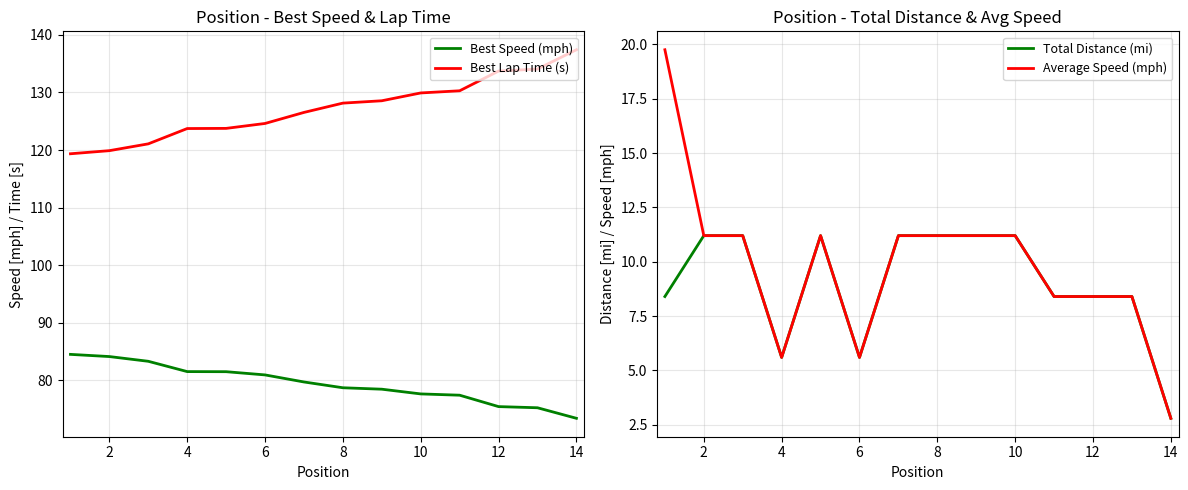

Is it true that Total Distance (mi) equals 8.9 at 6?

False